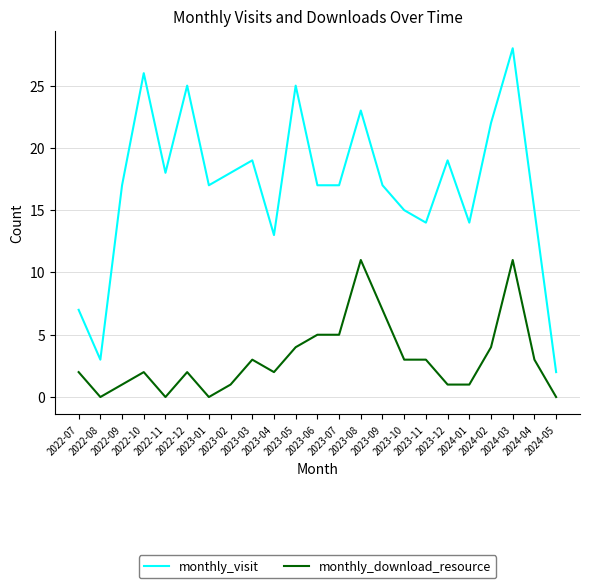

What are all the series names shown in the legend?

monthly_visit, monthly_download_resource